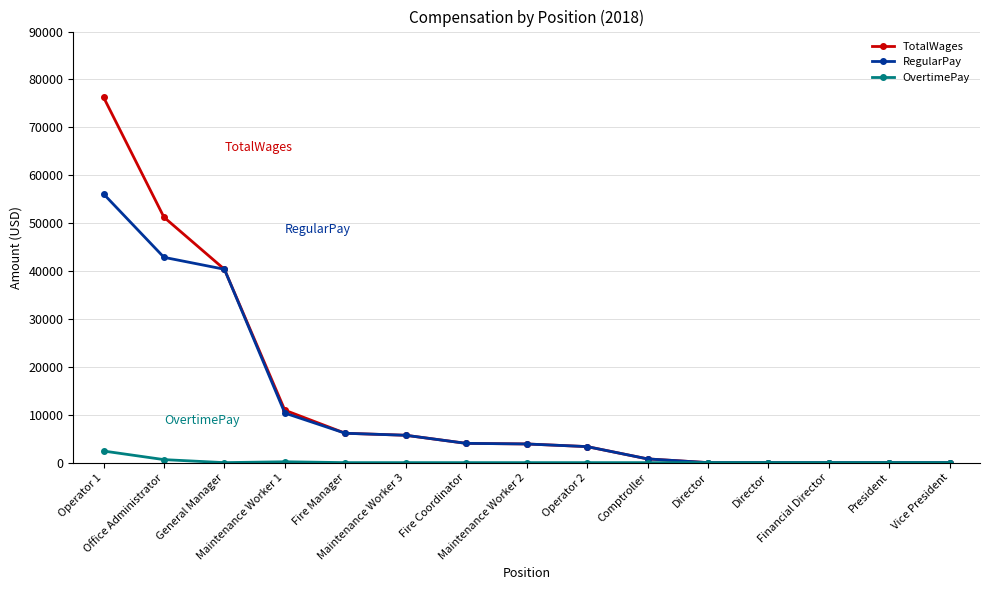

Reading right to left, extract all data points from this chart.

TotalWages: Vice President=0	President=0	Financial Director=0	Director=0	Director=0	Comptroller=779	Operator 2=3345	Maintenance Worker 2=3897	Fire Coordinator=4023	Maintenance Worker 3=5711	Fire Manager=6130	Maintenance Worker 1=10946	General Manager=40372	Office Administrator=51240	Operator 1=76306
RegularPay: Vice President=0	President=0	Financial Director=0	Director=0	Director=0	Comptroller=779	Operator 2=3345	Maintenance Worker 2=3897	Fire Coordinator=4023	Maintenance Worker 3=5711	Fire Manager=6130	Maintenance Worker 1=10345	General Manager=40372	Office Administrator=42864	Operator 1=56111
OvertimePay: Vice President=0	President=0	Financial Director=0	Director=0	Director=0	Comptroller=0	Operator 2=0	Maintenance Worker 2=0	Fire Coordinator=0	Maintenance Worker 3=0	Fire Manager=0	Maintenance Worker 1=181	General Manager=0	Office Administrator=628	Operator 1=2423